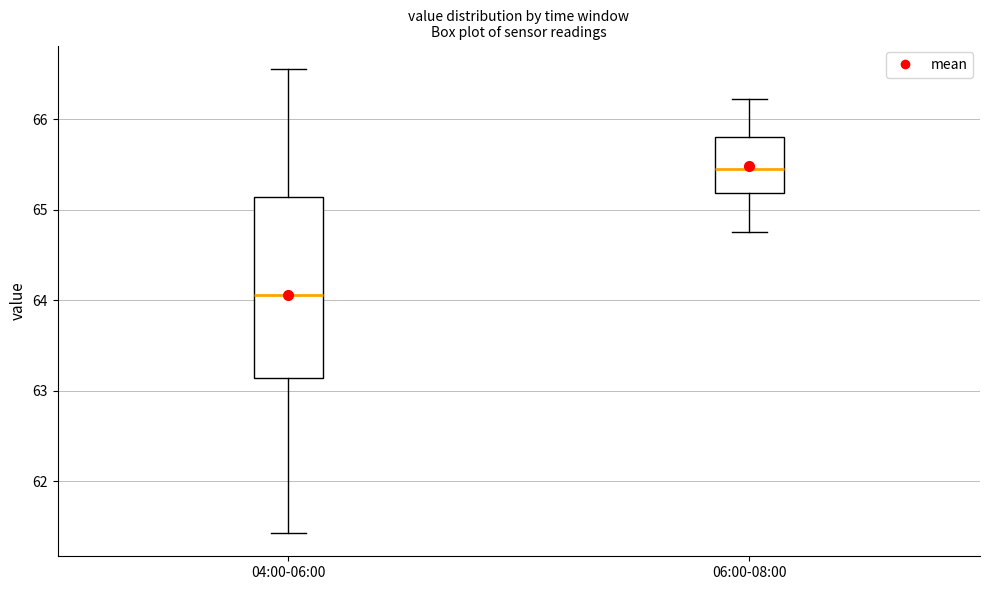

Reading left to right, transcribe this box plot: for each box, give where its median line is, the range the box spans, and where its two whiskers end, as read against the y-axis. The values are not printed on the chart, so give them approximately, as read against the axis.

04:00-06:00: median 64.1, box 63.1 to 65.1, whiskers 61.4 to 66.6
06:00-08:00: median 65.5, box 65.2 to 65.8, whiskers 64.8 to 66.2